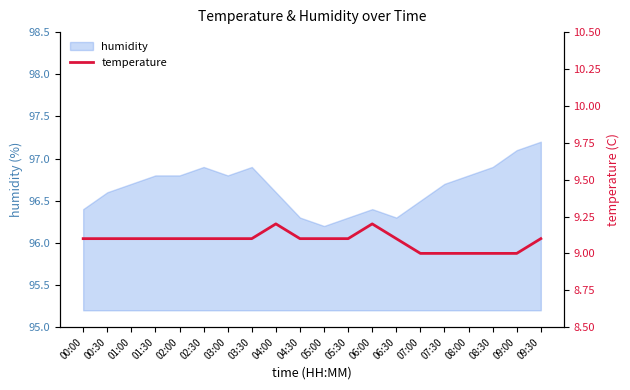

The chart shows a value of 9.1 at 02:30. True or false?

True